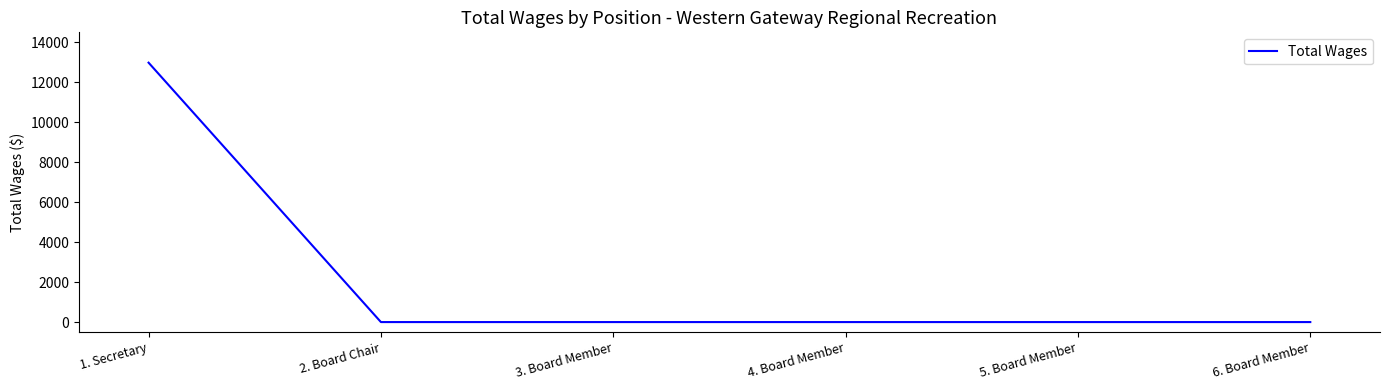

Reading right to left, list all the values displayed in this chart.

0	0	0	0	0	12982